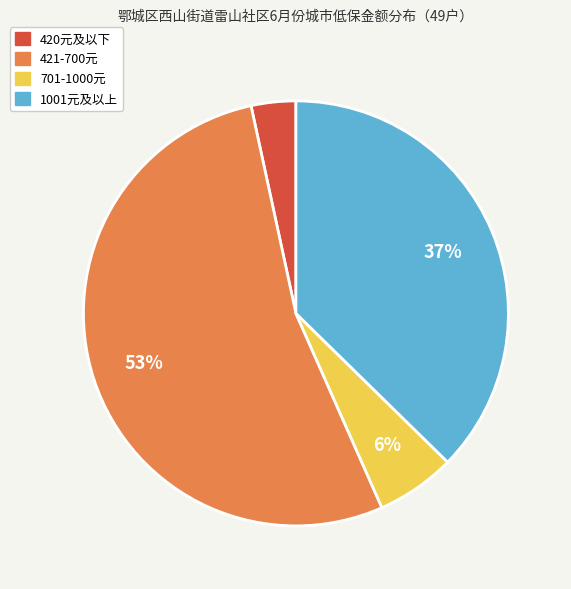

Do 421-700元 and 420元及以下 together represent more than half of the pie?

Yes